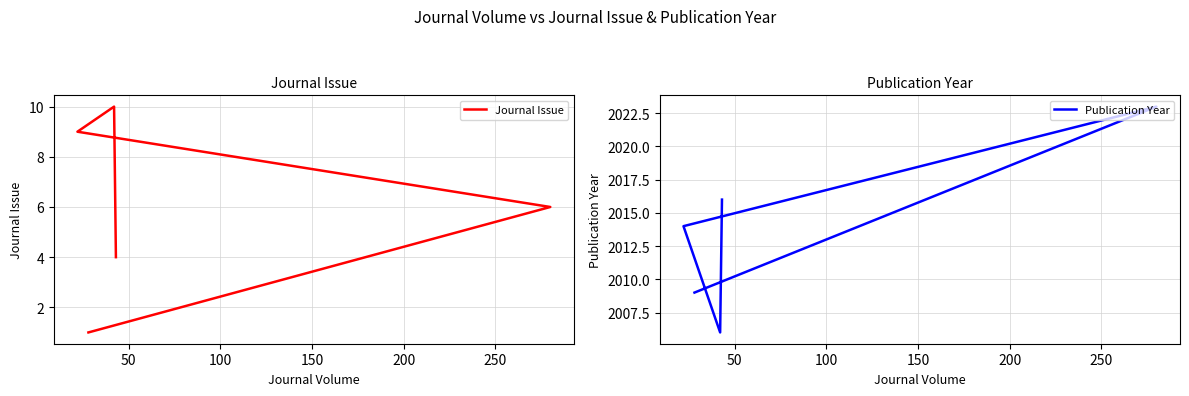

Does the chart display data point markers on the line(s)?

No